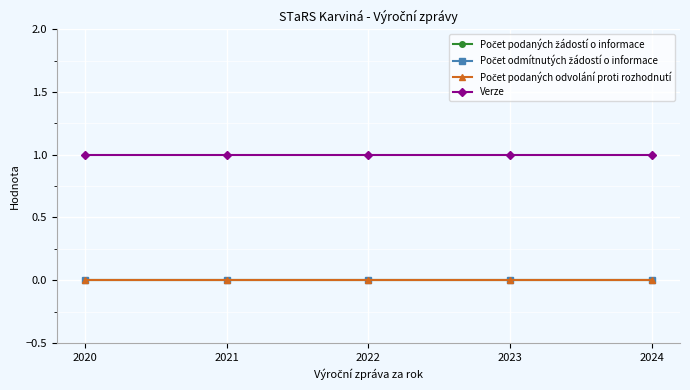

Is this an area chart (filled region under the line)?

No